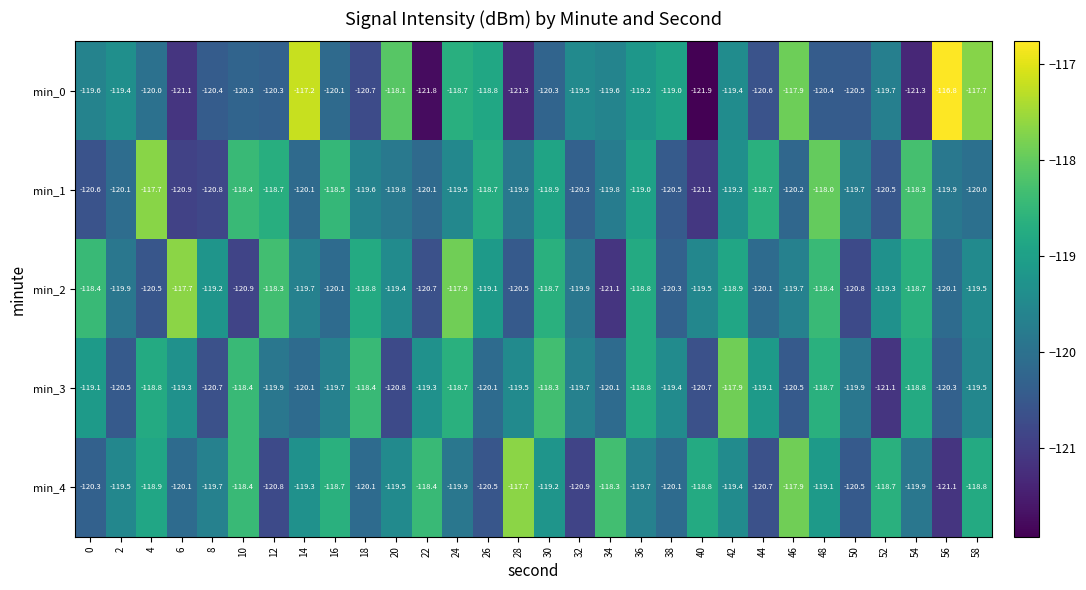

At 40, list the series in order from largest to smallest.

min_4, min_2, min_3, min_1, min_0